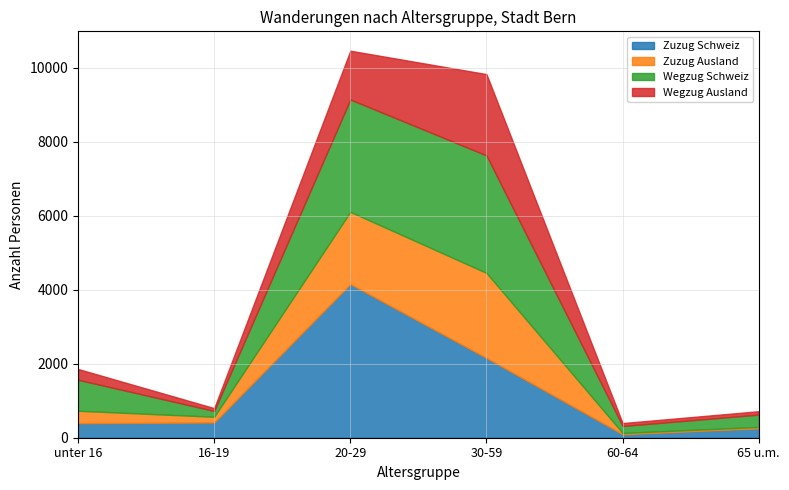

Which label corresponds to the smallest value in the chart?

60-64